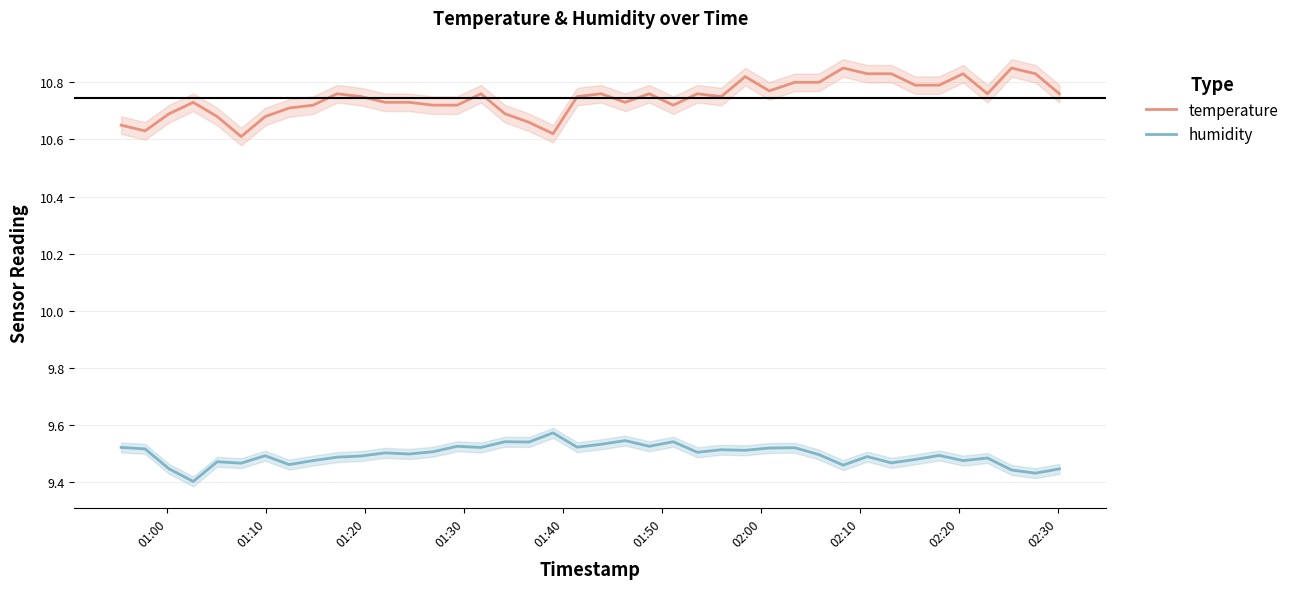

True or false: humidity and temperature cross at least once.

False